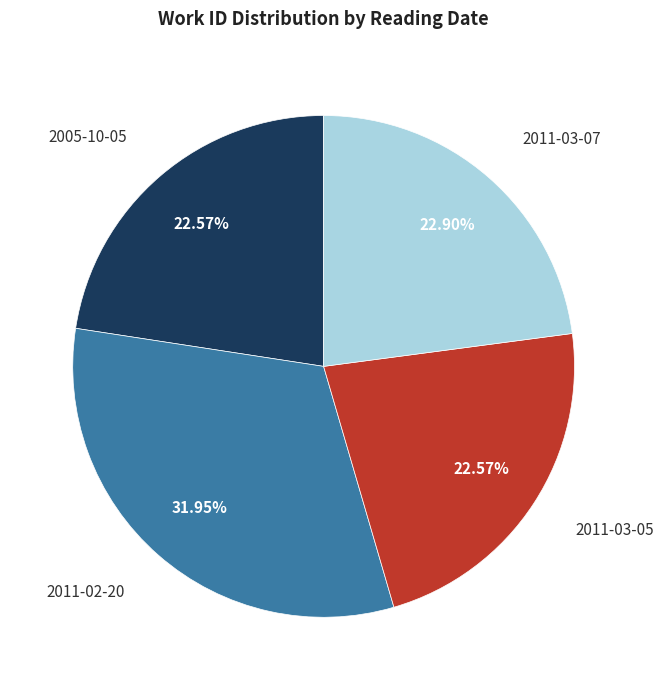

The 2011-03-07 slice represents 23% of the pie. True or false?

True